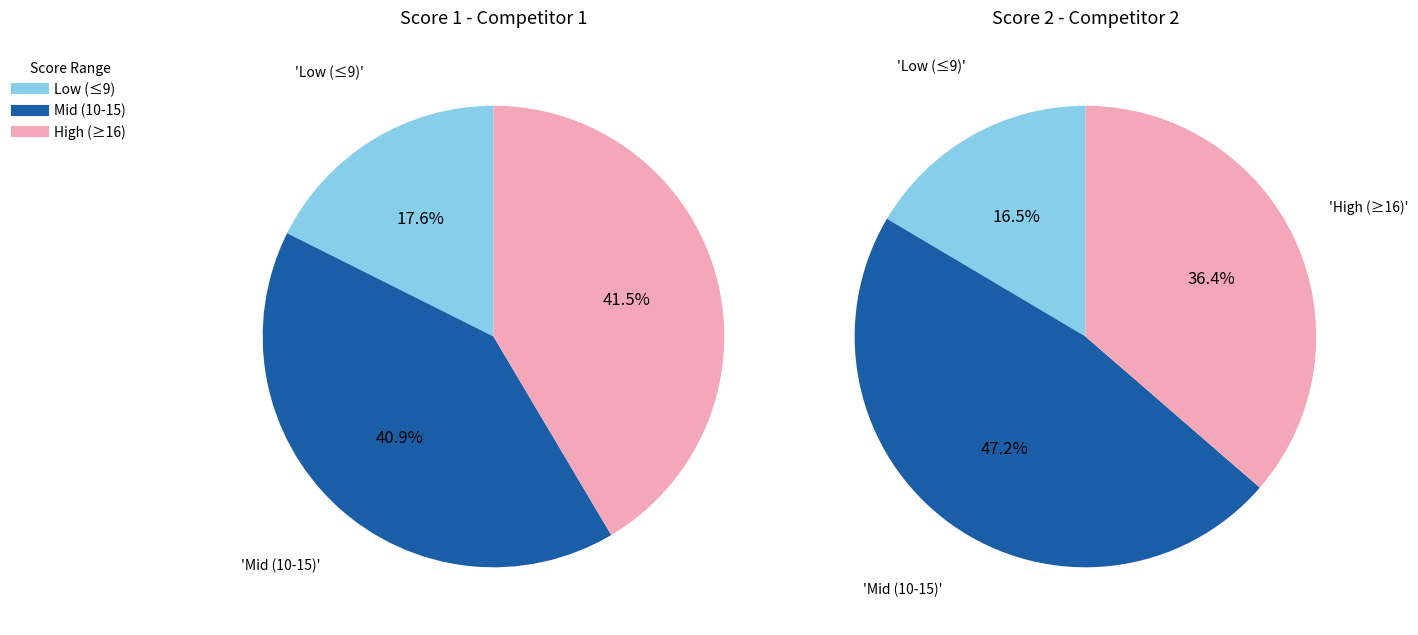

The Board 10 slice represents 13% of the pie. True or false?

False